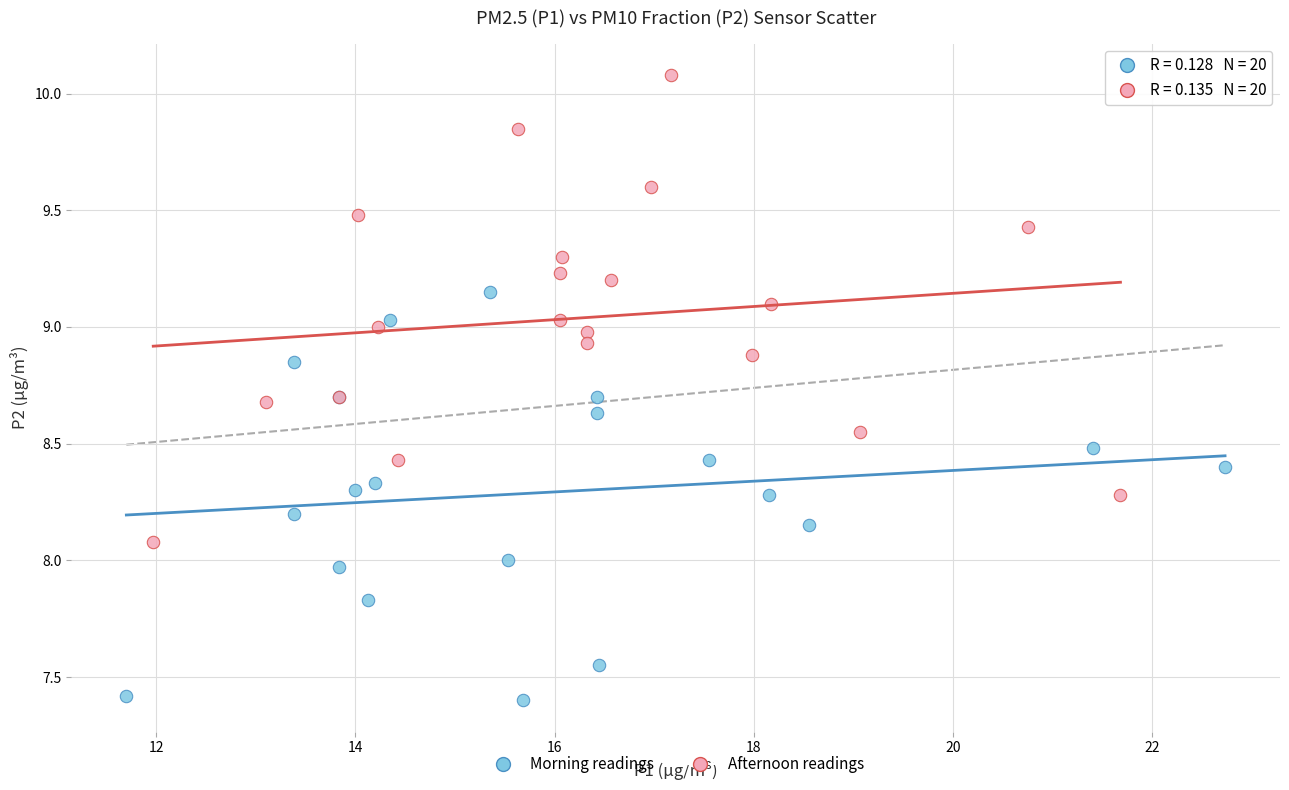

Which series has the largest Y range (max minus min)?

Afternoon readings